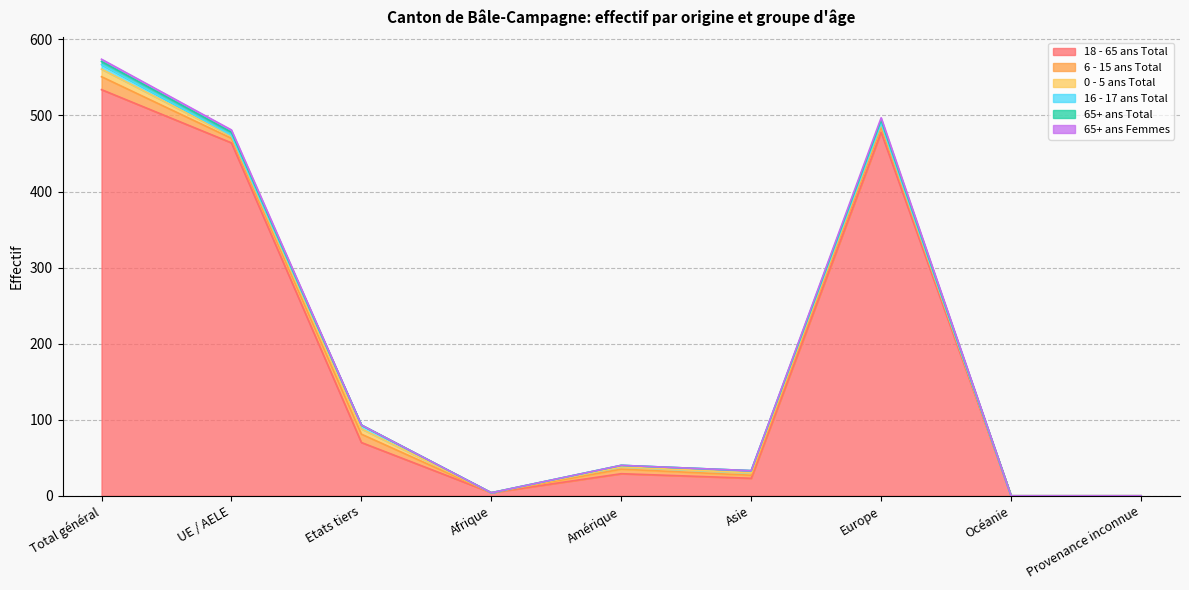

True or false: 65+ ans Femmes and 65+ ans Total intersect in this chart.

False